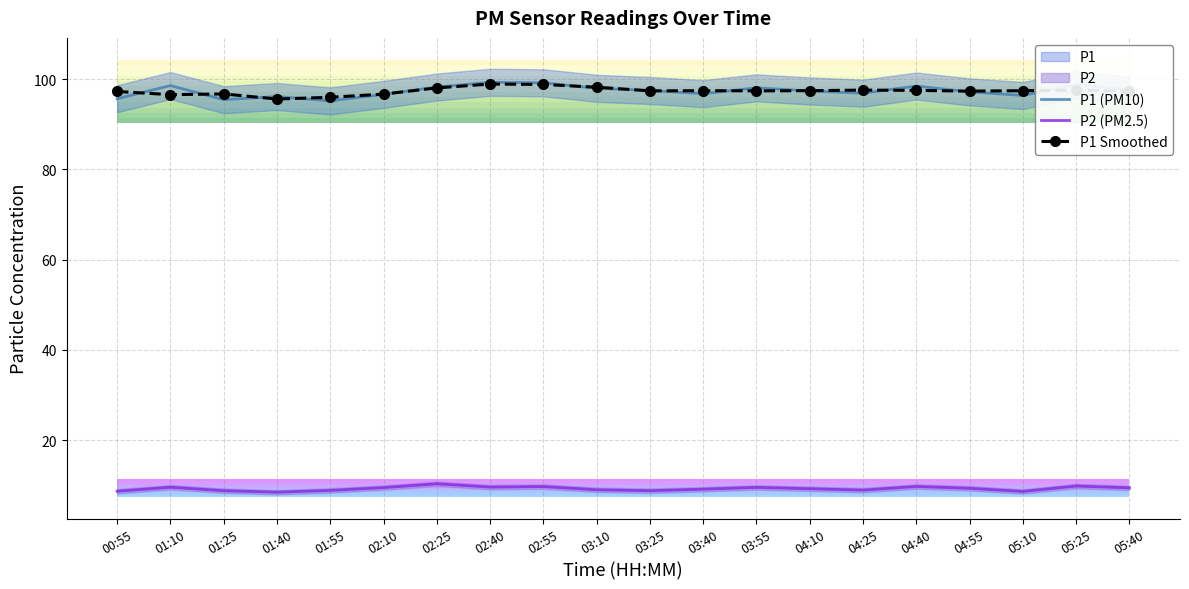

What is the label of the 13th point from the left?

03:55